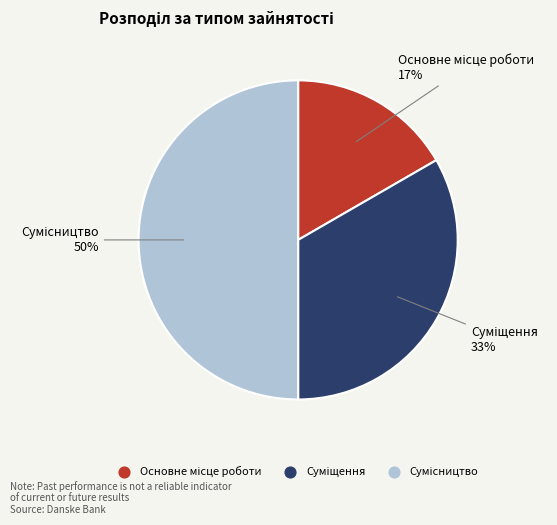

To the nearest percent, what is the average slice percentage?

33%